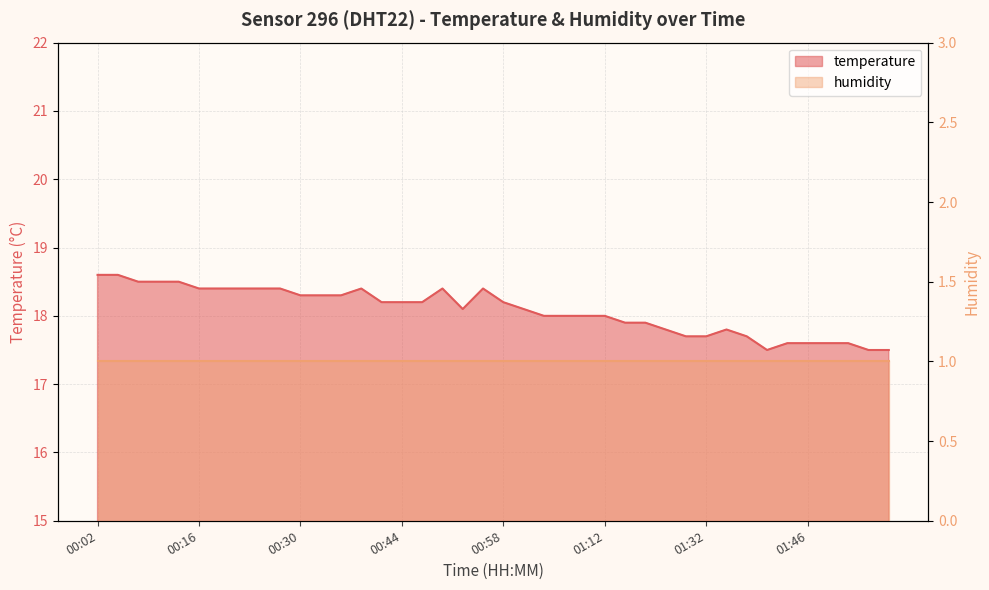

Which category has the highest value across all series?

00:02